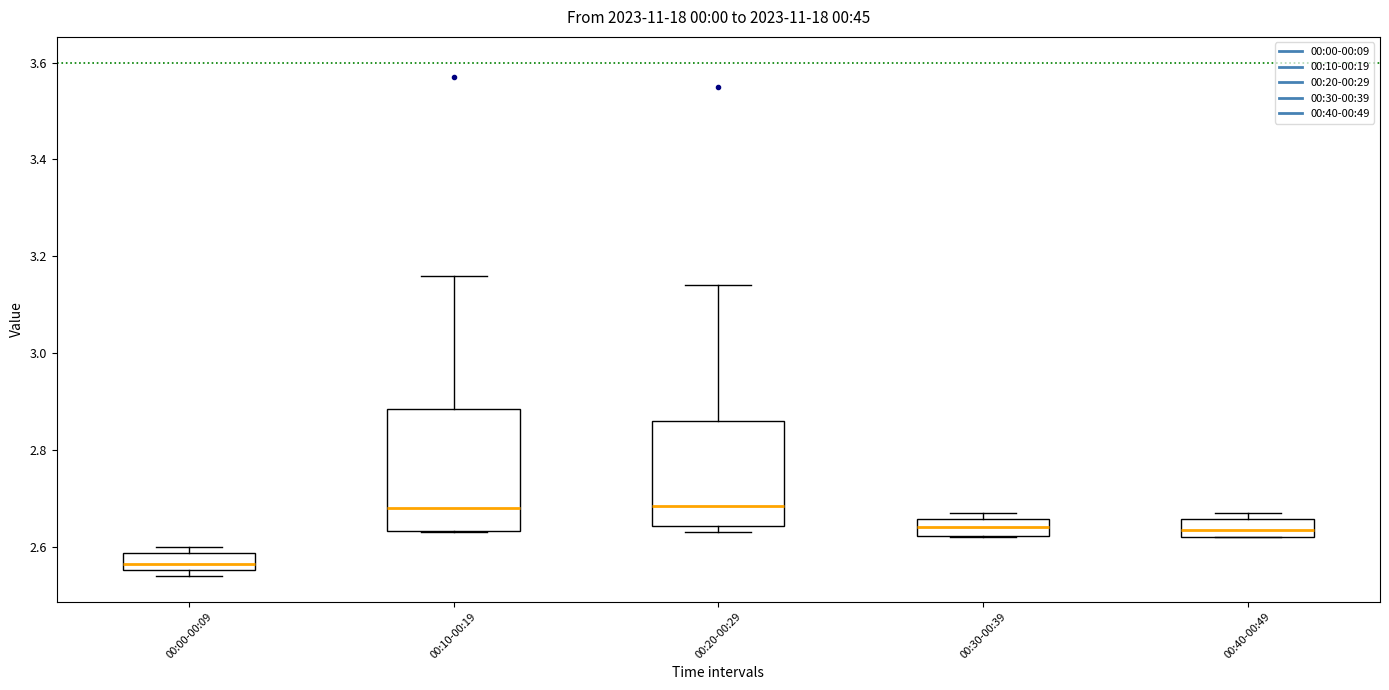

Which box is the tallest, from its lower edge to its upper edge?

00:10-00:19